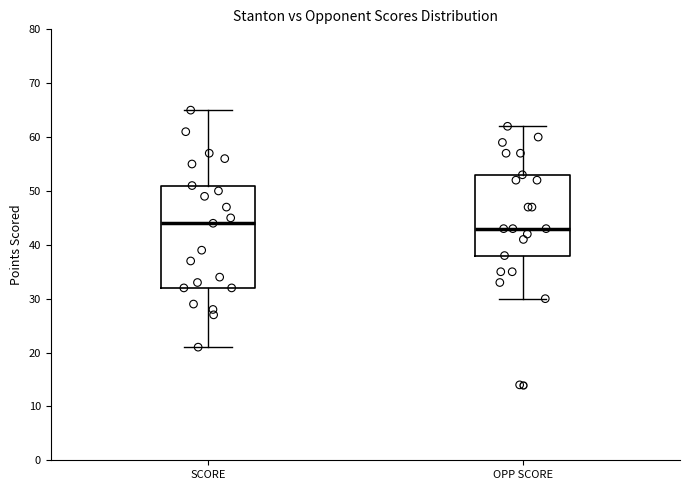

Where is the lower edge of the box for SCORE on the y-axis? The values are not printed on the chart, so give them approximately, as read against the axis.

32